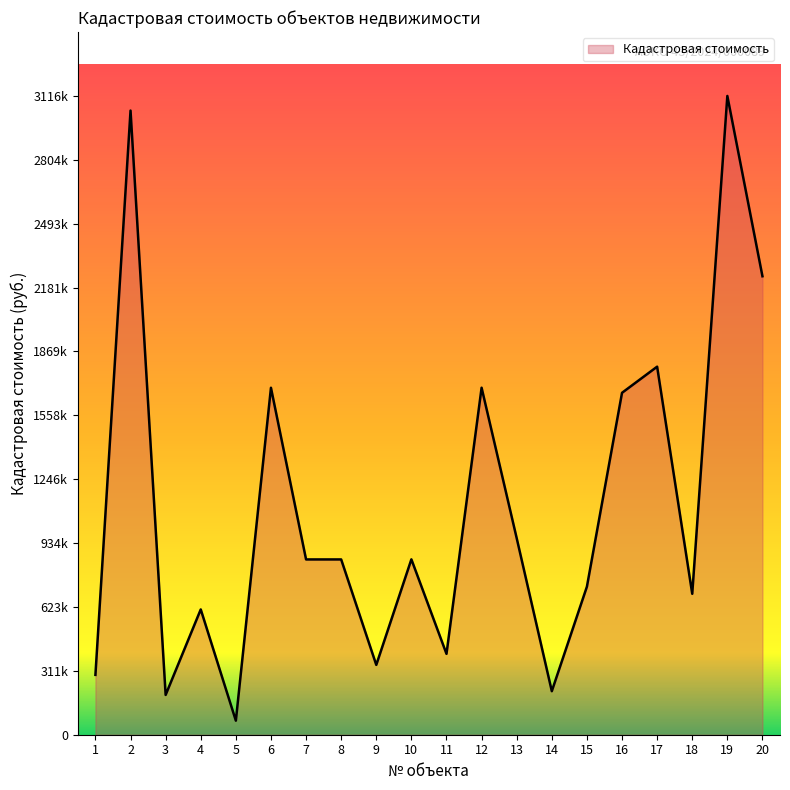

What is the difference between the values at 7 and 3?

661036.4